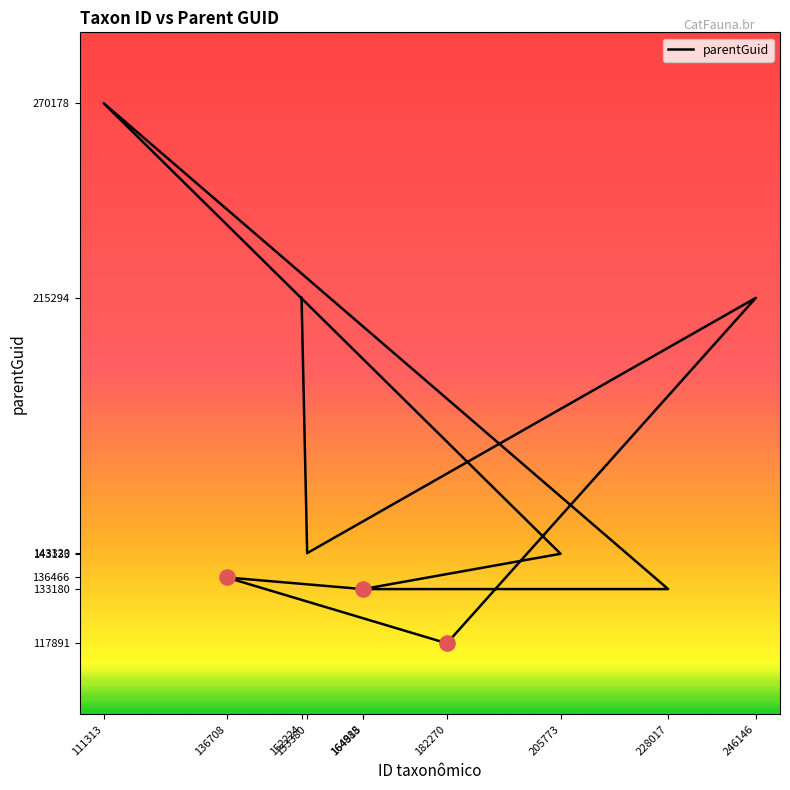

What is the ratio of the value at 164915 to the value at 182270?

1.1